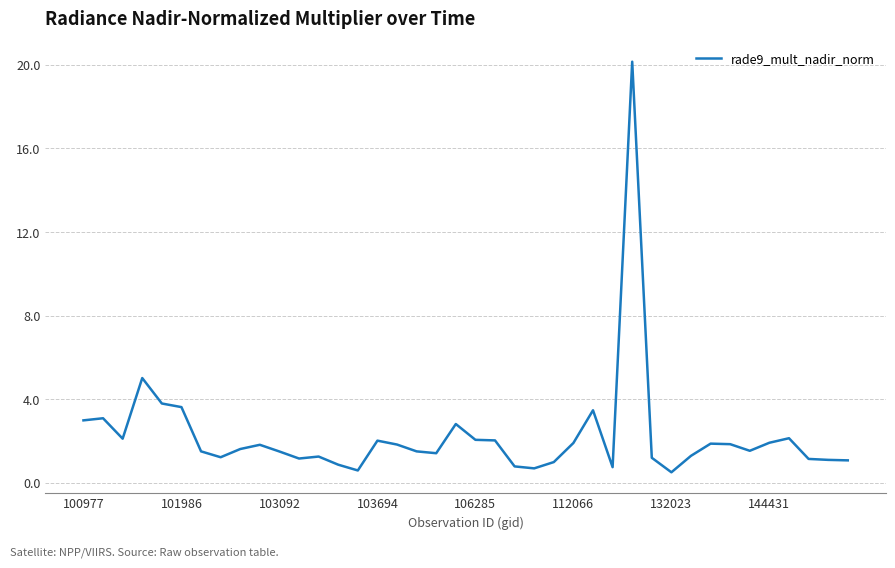

What is the difference between the maximum and minimum values?

19.7